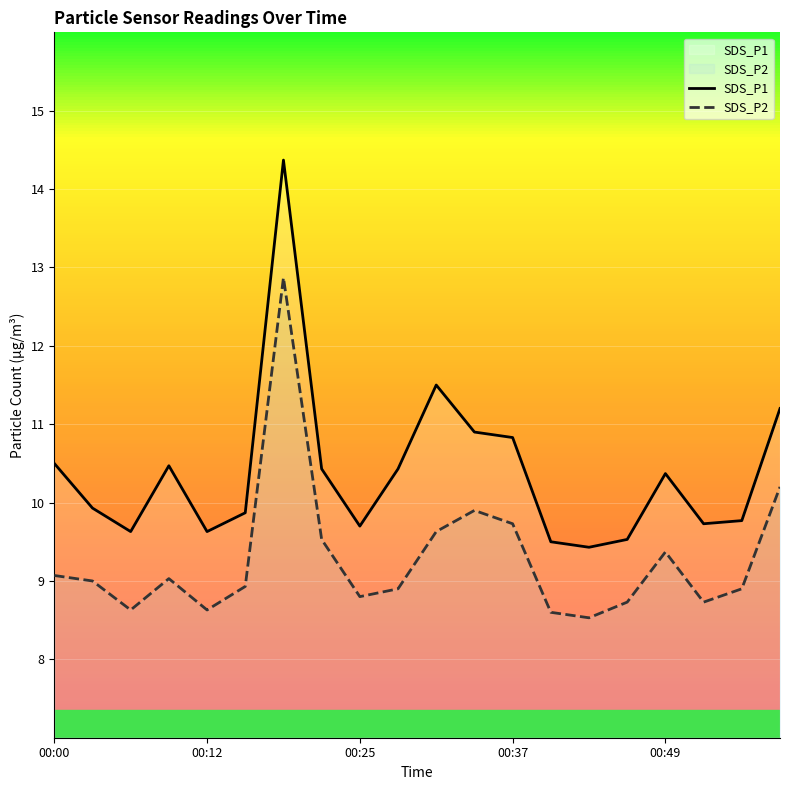

True or false: SDS_P1 and SDS_P2 intersect in this chart.

False